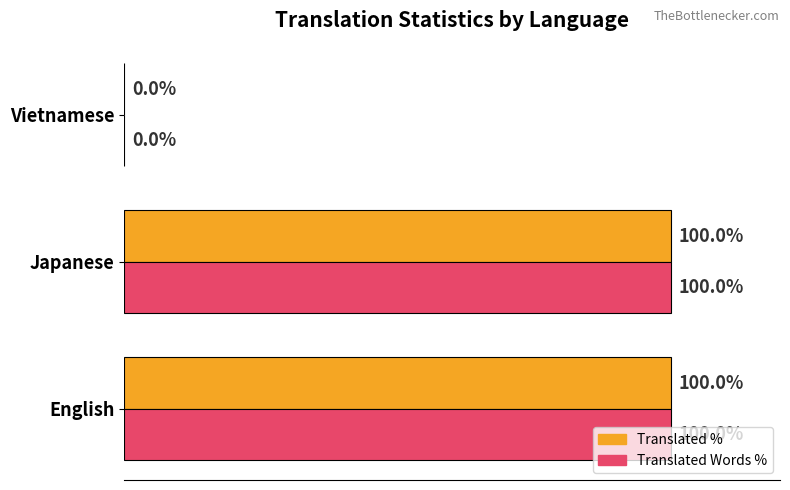

Are the bars horizontal?

Yes